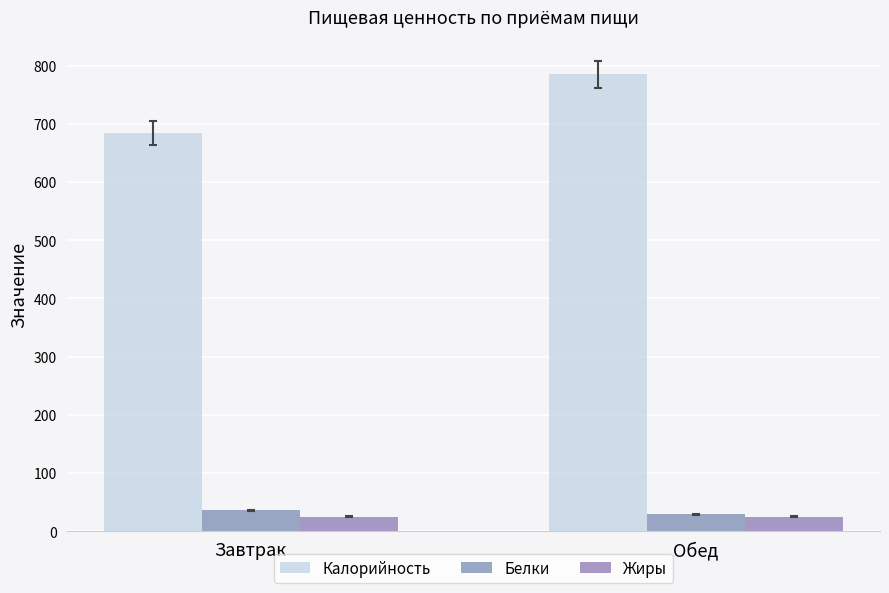

What is the total value across all series at Обед?

840.2